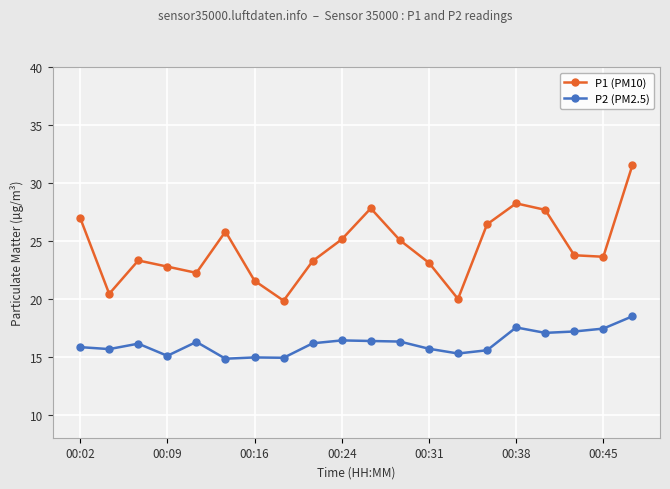

What is the sum of all P2 (PM2.5) values?

322.9